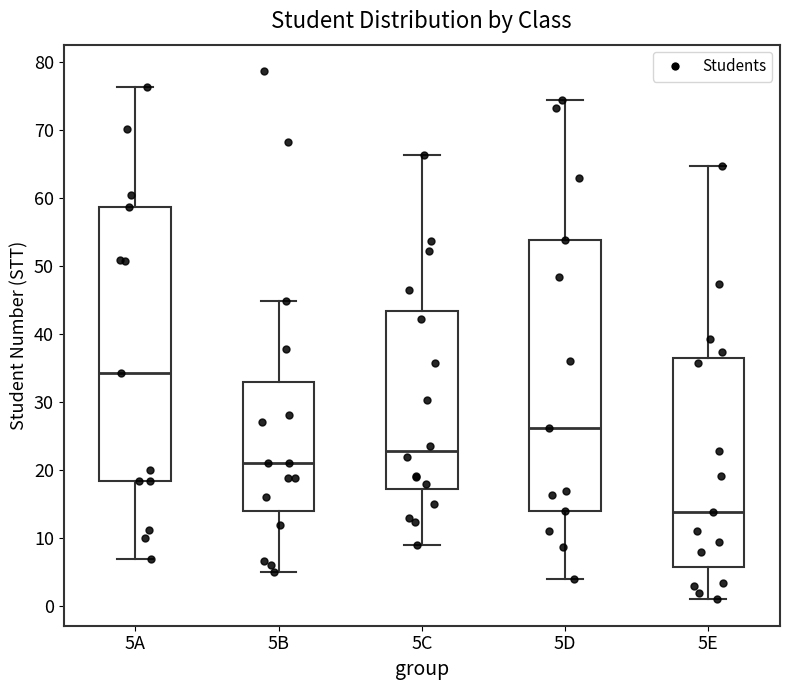

Reading left to right, transcribe this box plot: for each box, give where its median line is, the range the box spans, and where its two whiskers end, as read against the y-axis. The values are not printed on the chart, so give them approximately, as read against the axis.

5A: median 34, box 18 to 59, whiskers 7 to 76
5B: median 21, box 14 to 33, whiskers 5 to 45
5C: median 23, box 17 to 43, whiskers 9 to 66
5D: median 26, box 14 to 54, whiskers 4 to 75
5E: median 14, box 6 to 37, whiskers 1 to 65